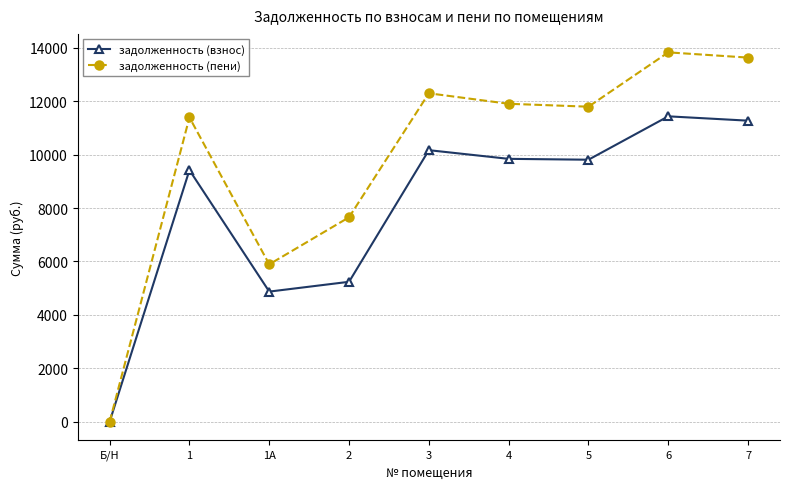

How many data points in задолженность (взнос) are less than 9810?

4